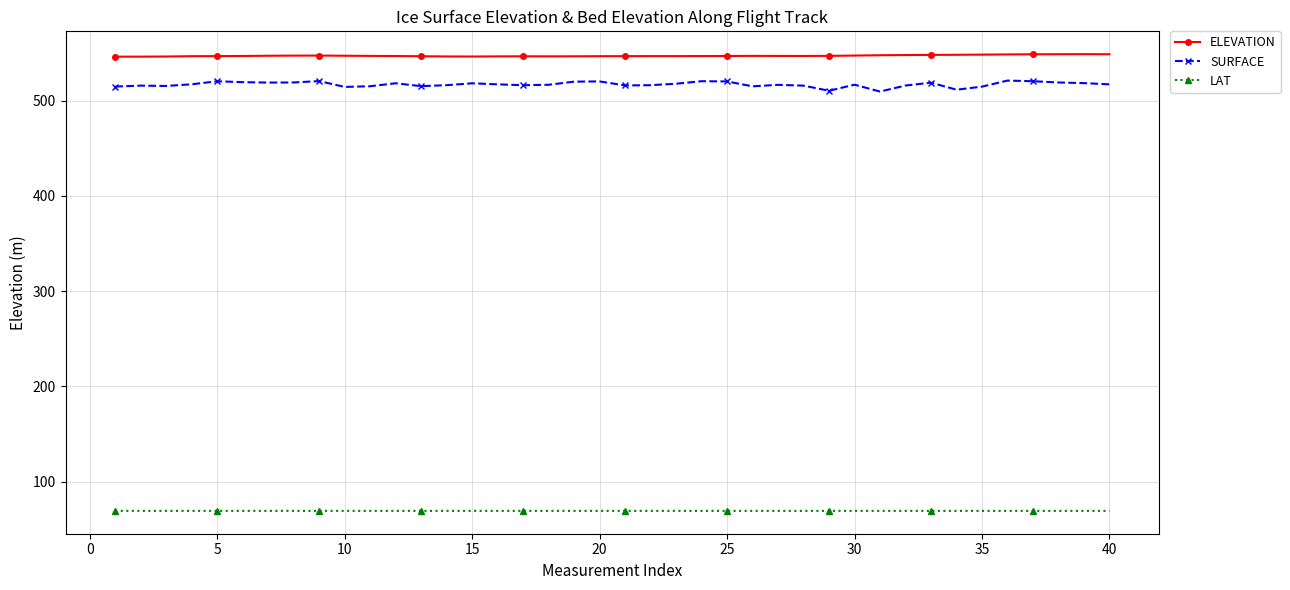

What is the sum of all ELEVATION values?

21890.0